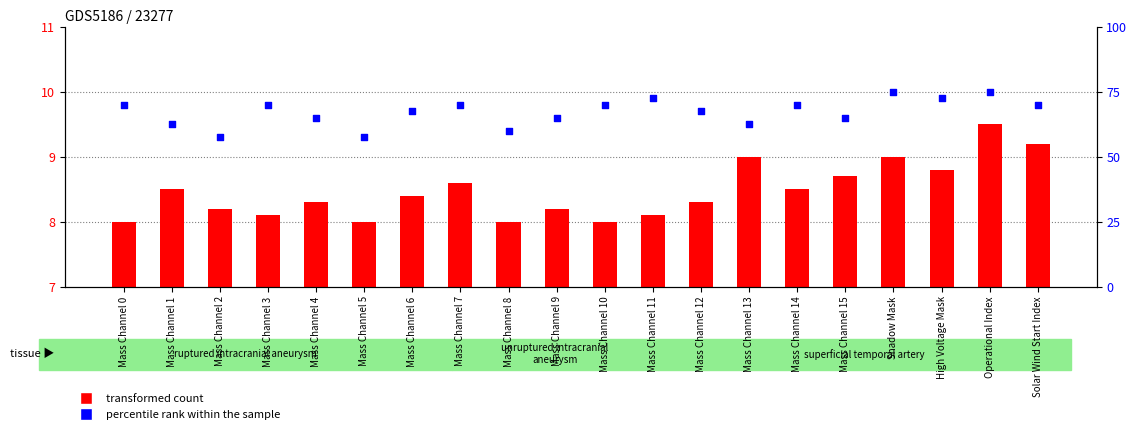

Which series has the largest Y range (max minus min)?

transformed count